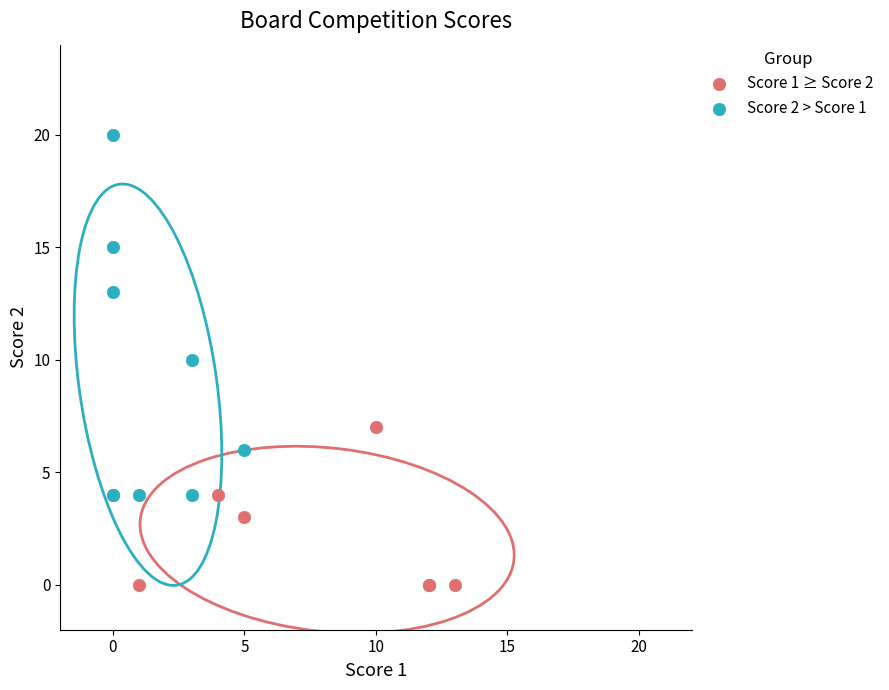

What are all the series names shown in the legend?

Score 1 ≥ Score 2, Score 2 > Score 1